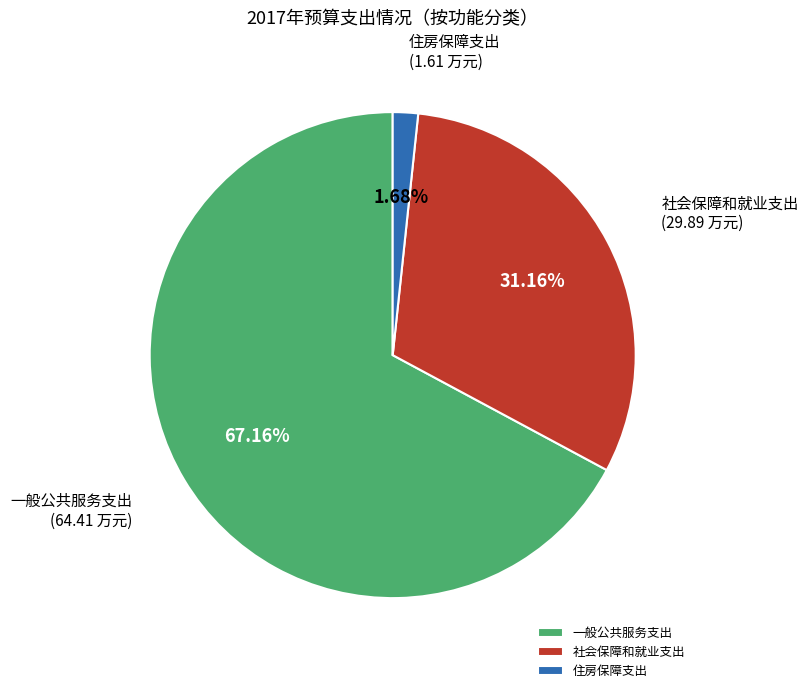

True or false: 一般公共服务支出 accounts for 67% of the total.

True